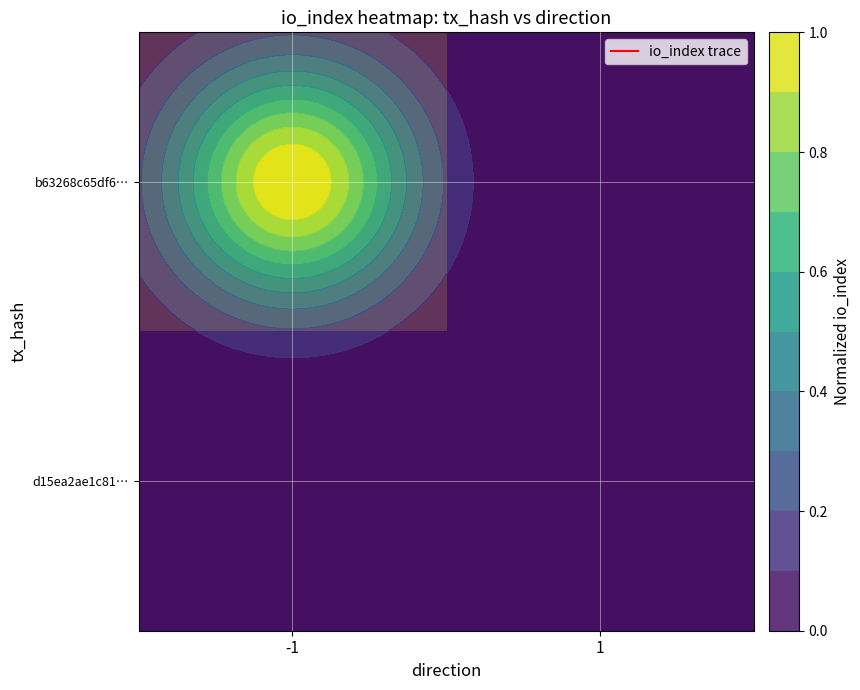

List the series in order of their overall mean, lowest first.

d15ea2ae1c81…, b63268c65df6…